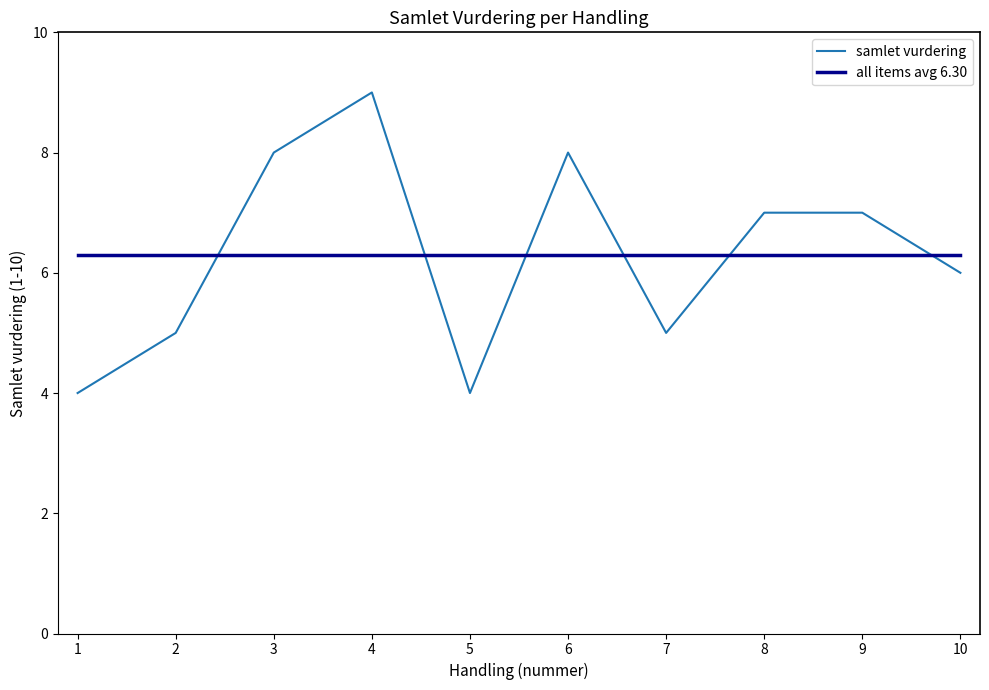

Does the chart display data point markers on the line(s)?

No